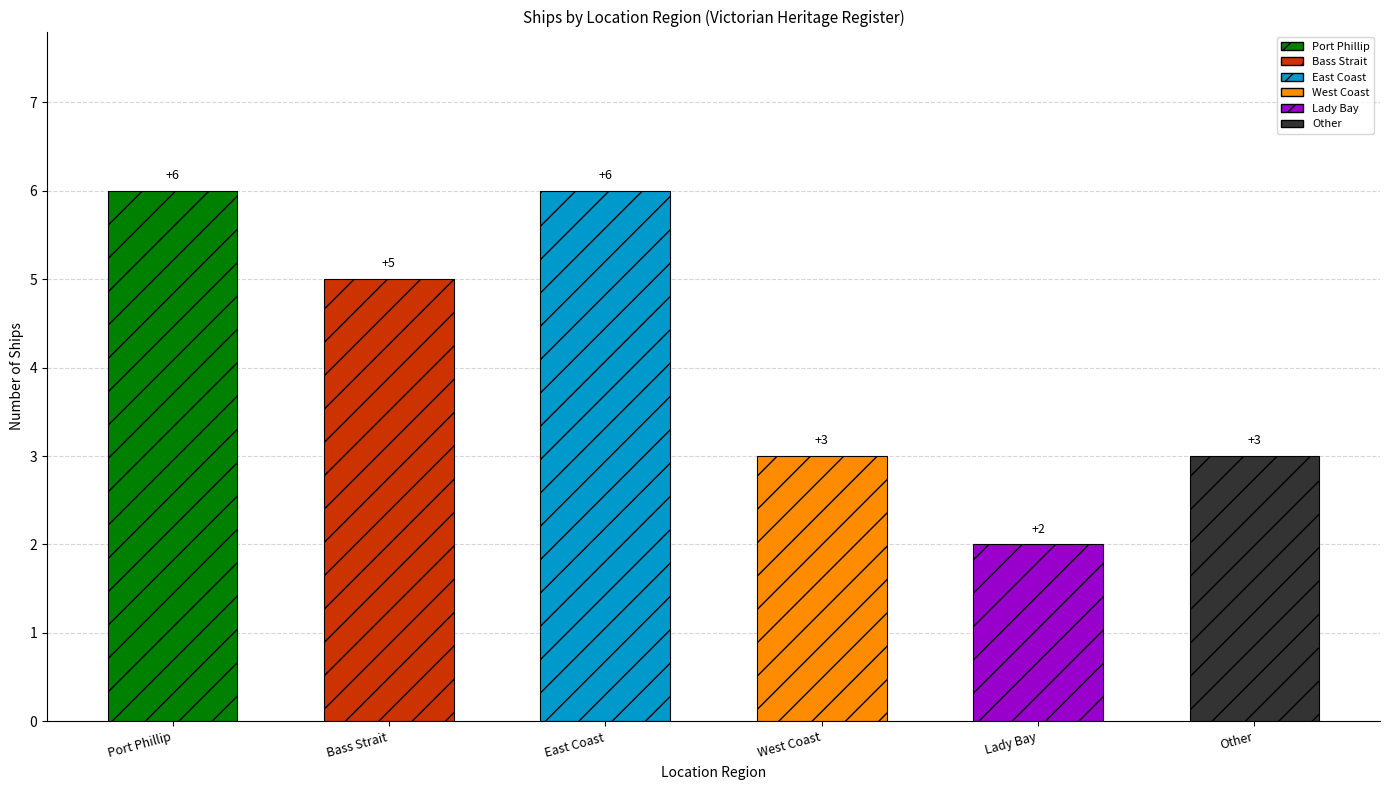

The value at Bass Strait is 8. True or false?

False